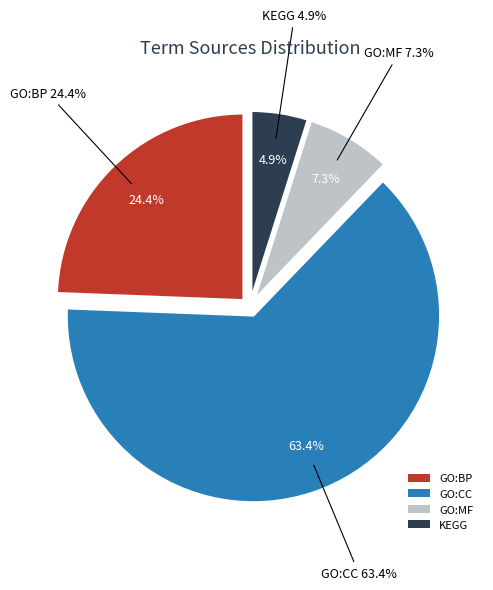

Is GO:CC the majority of the pie?

No